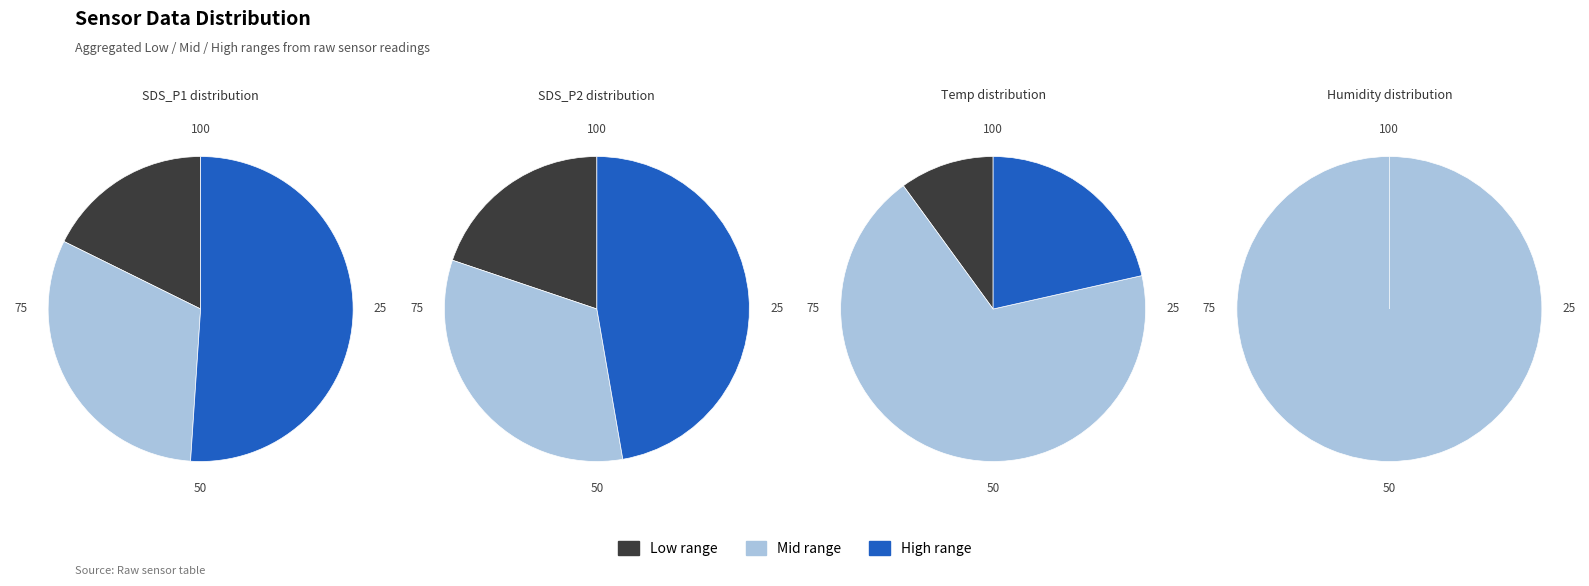

To the nearest percent, what portion does 20 represent?

2%